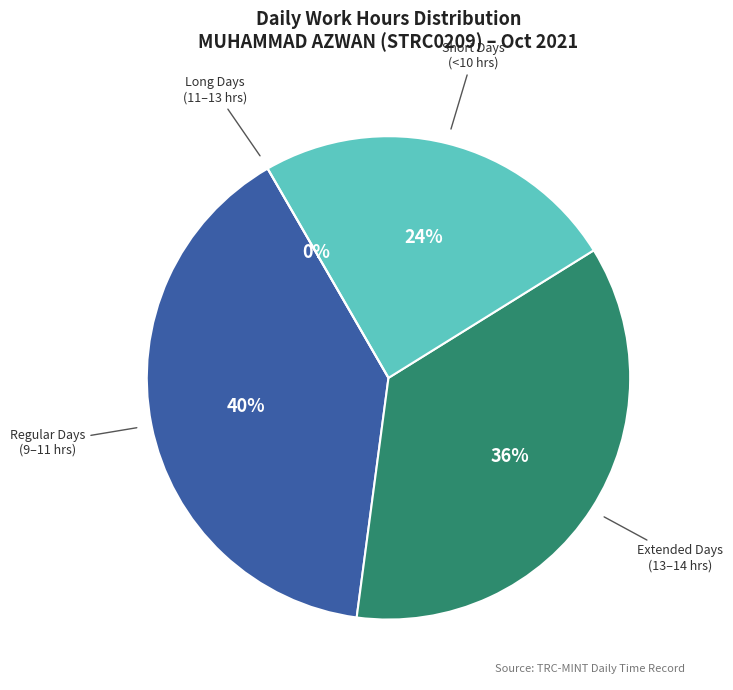

Is there a majority slice in this chart?

No